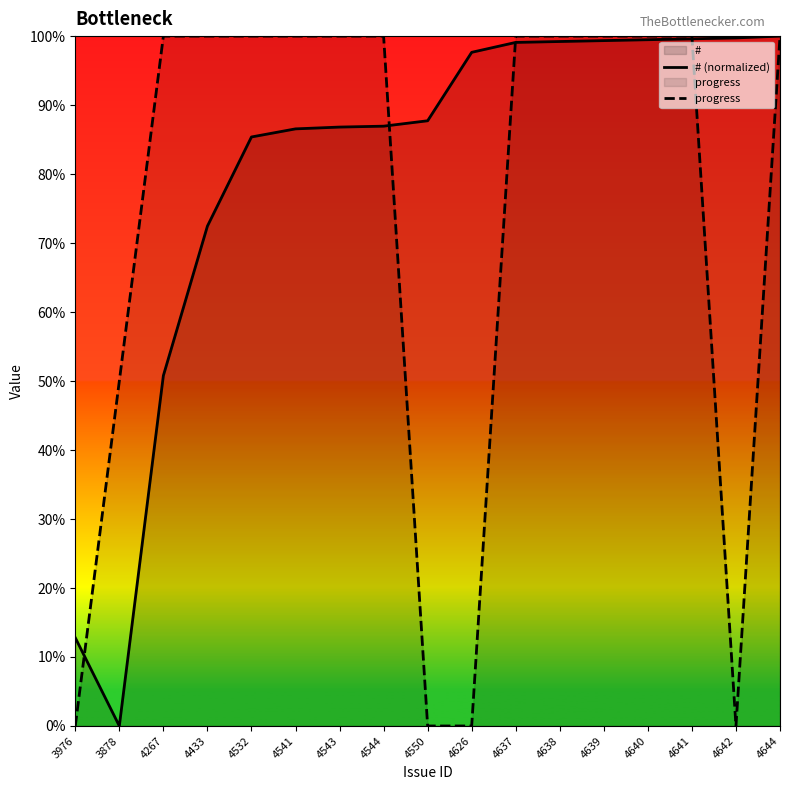

How many data points does each series have?

17